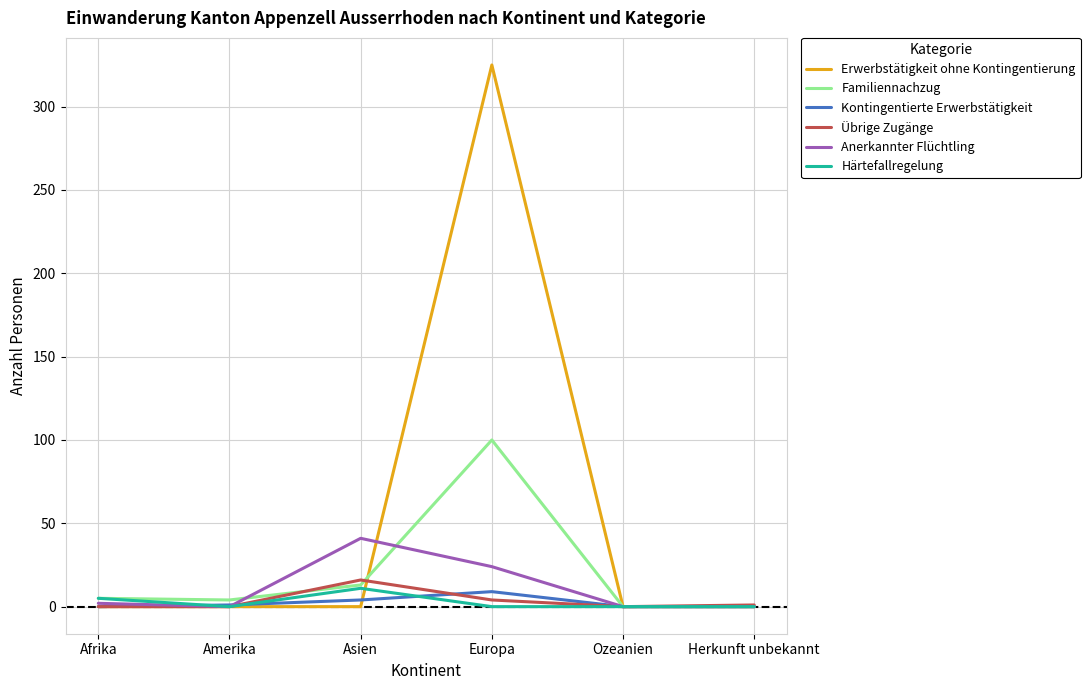

Is the value of Anerkannter Flüchtling at Asien greater than the value of Übrige Zugänge at Asien?

Yes